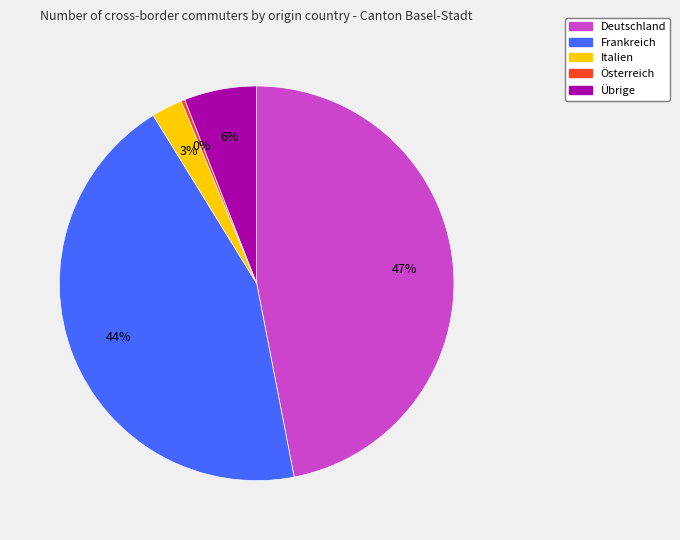

True or false: Deutschland accounts for 59% of the total.

False